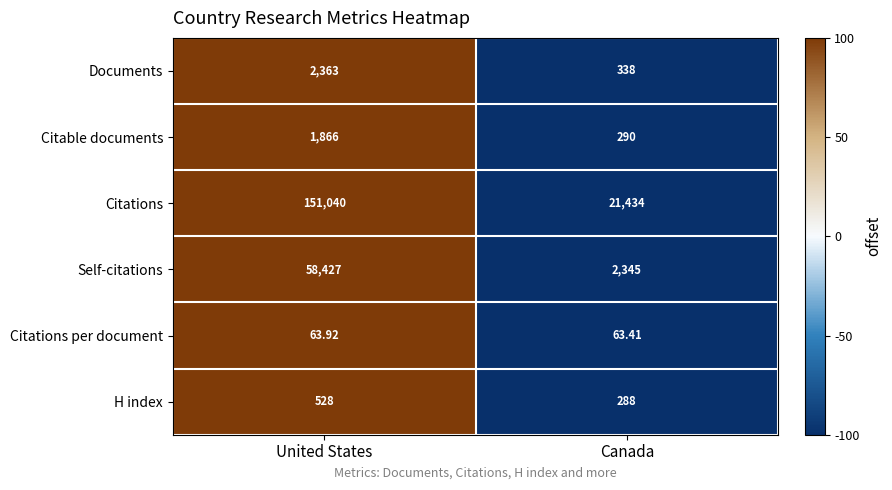

At which category is the sum across all series the highest?

United States